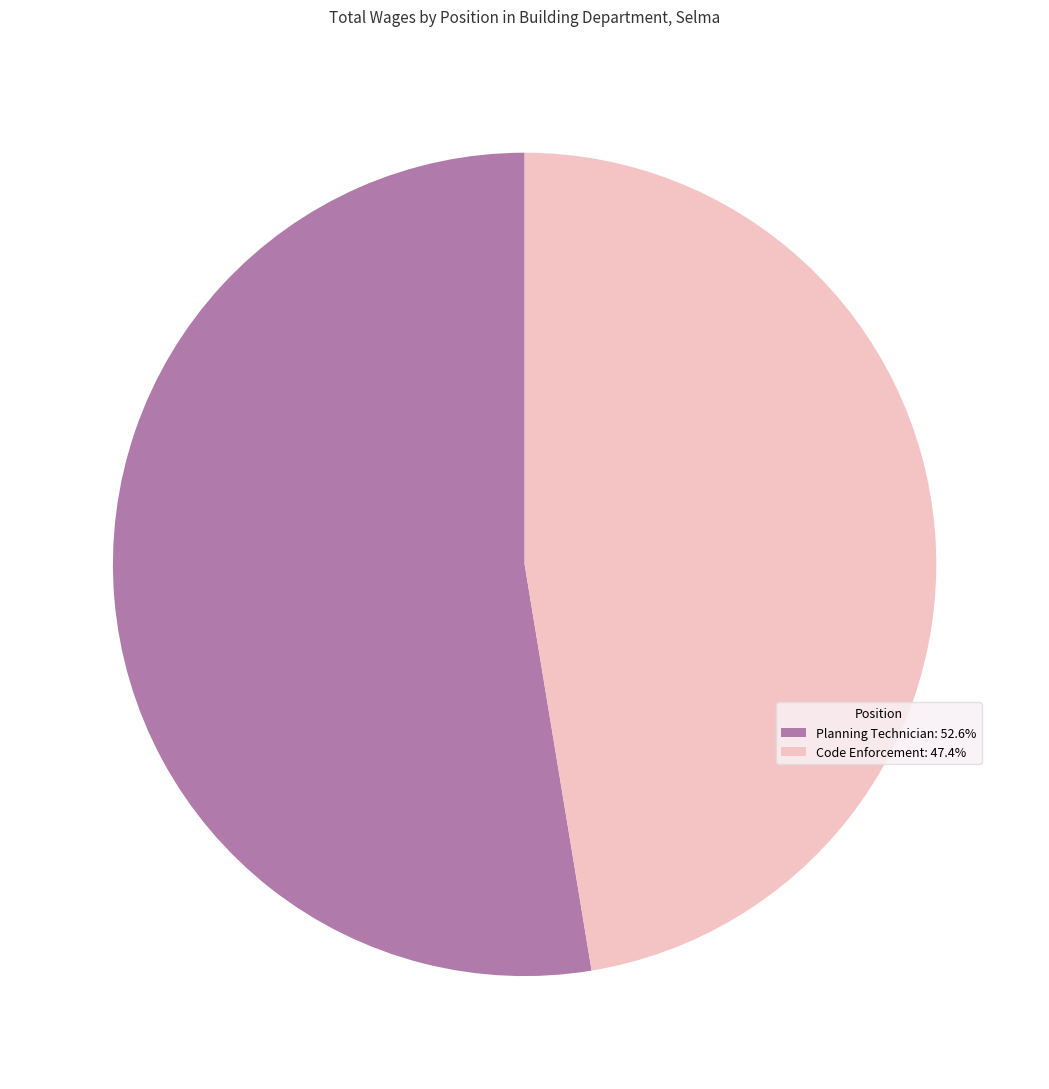

Which has a higher value, Planning Technician or Code Enforcement?

Planning Technician